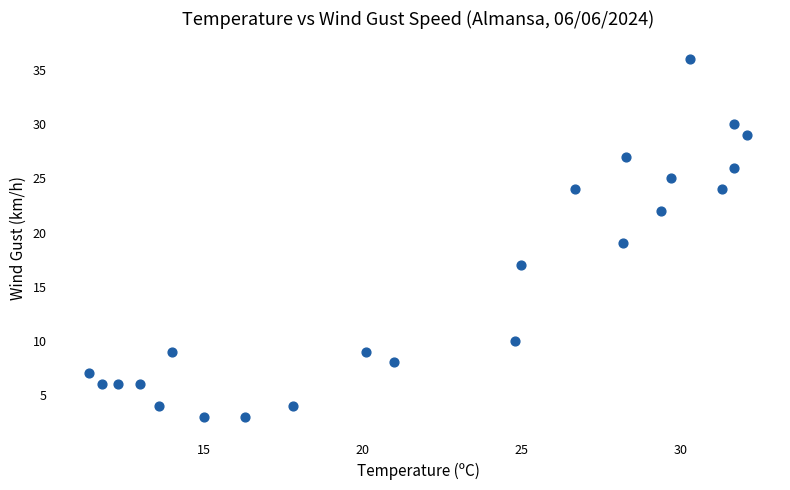

What is the range of Y values (max minus min)?

33